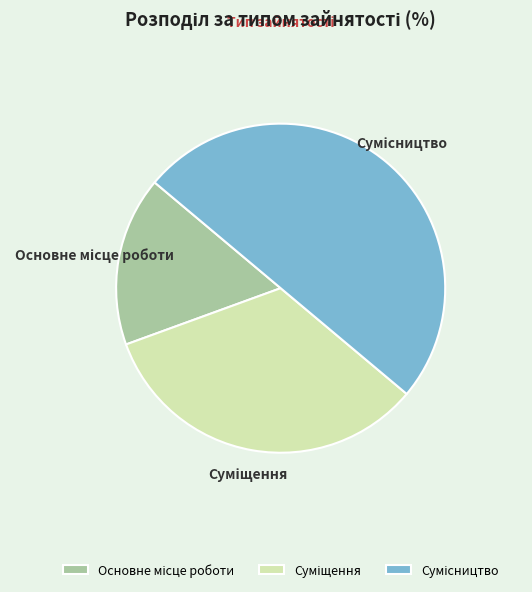

How many segments does this pie chart have?

3